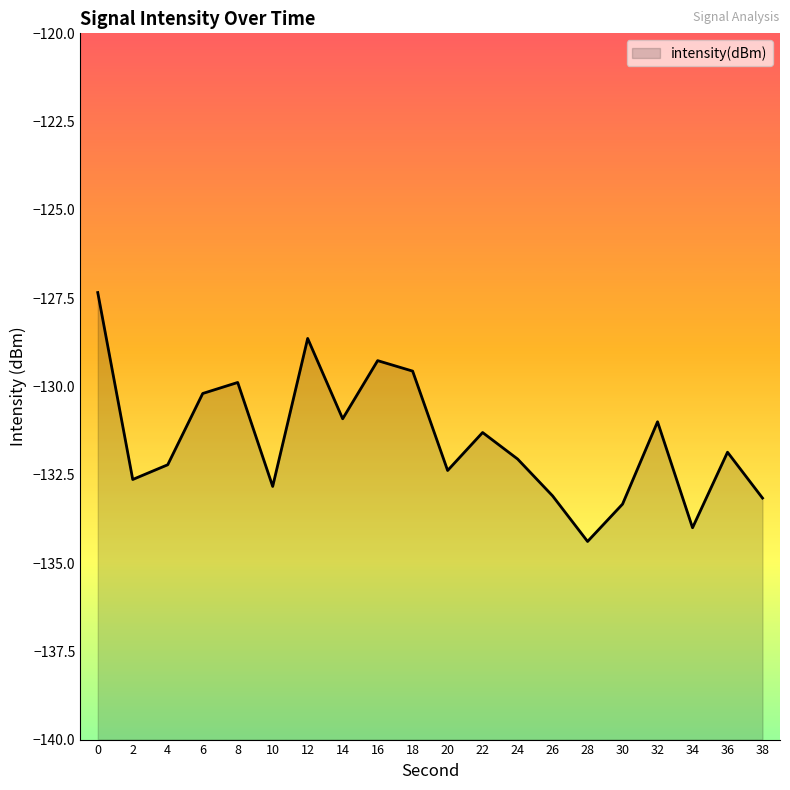

Rank the categories by value from highest to lowest.

0, 12, 16, 18, 8, 6, 14, 32, 22, 36, 24, 4, 20, 2, 10, 26, 38, 30, 34, 28